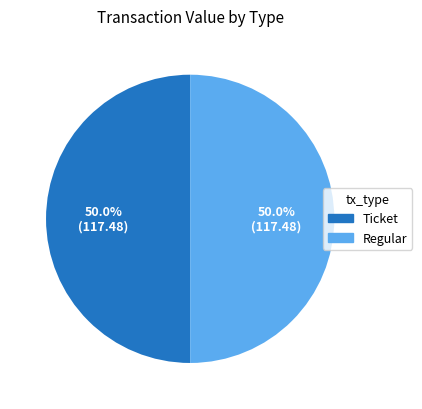

How many segments does this pie chart have?

2